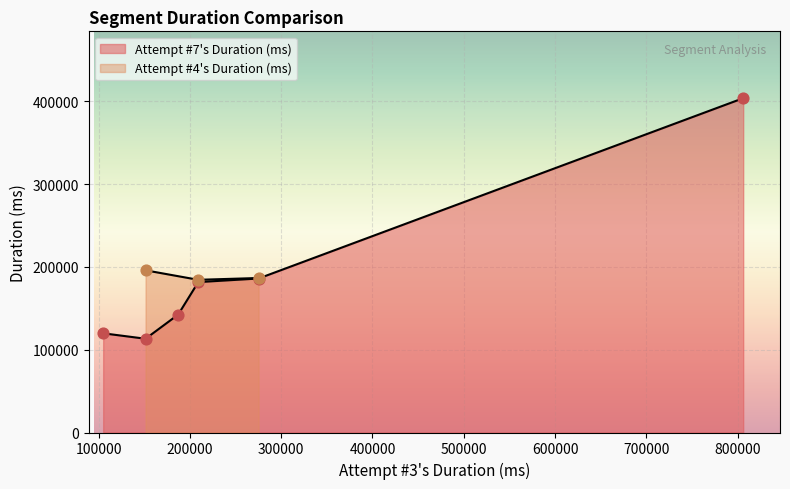

What is the ratio of the value at 4 to the value at 3?

1.8